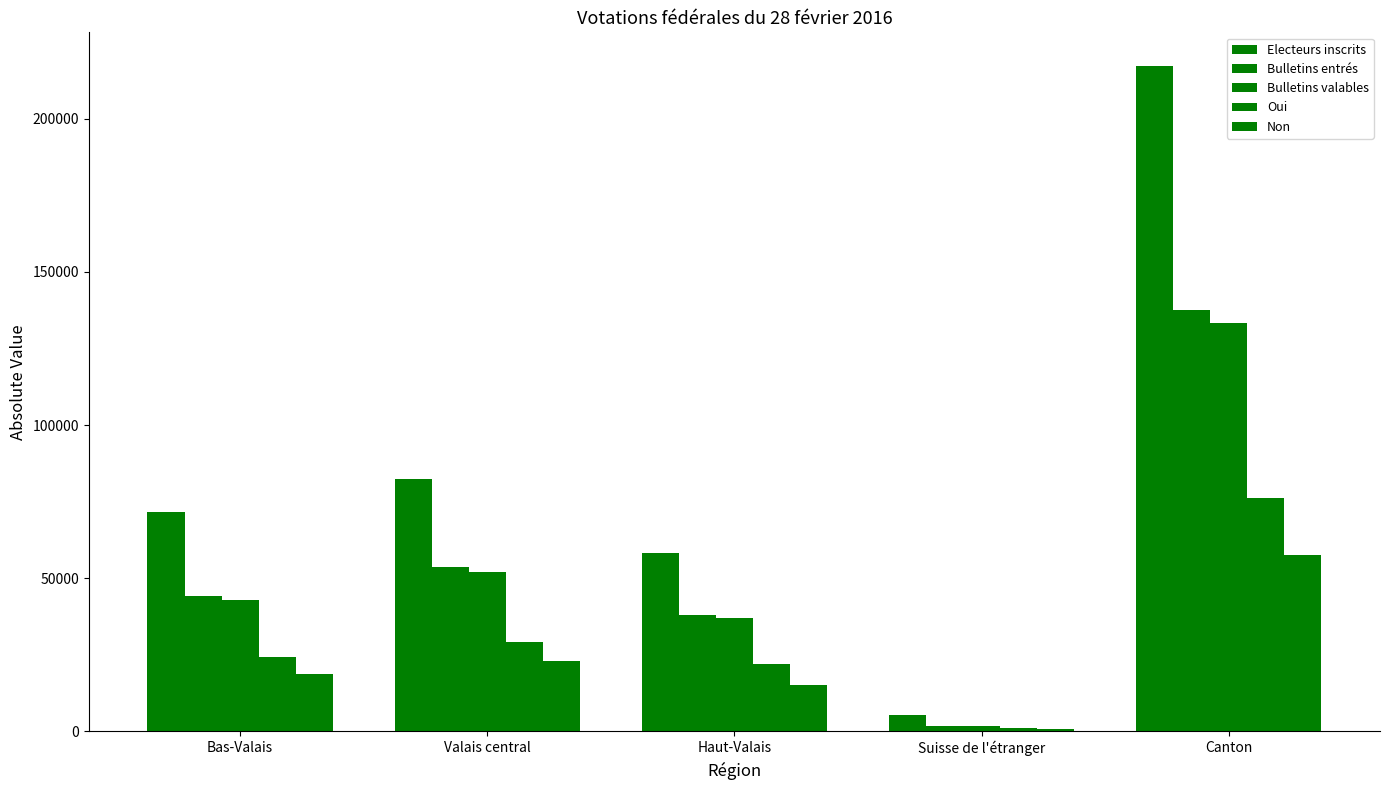

Is it true that Non equals 3682 at Haut-Valais?

False